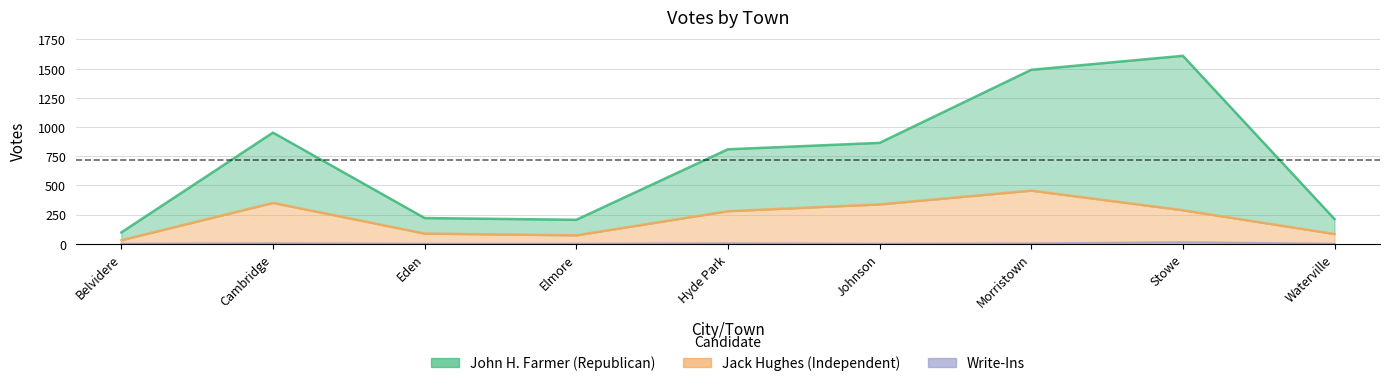

Which series has the widest spread of values?

John H. Farmer (Republican)